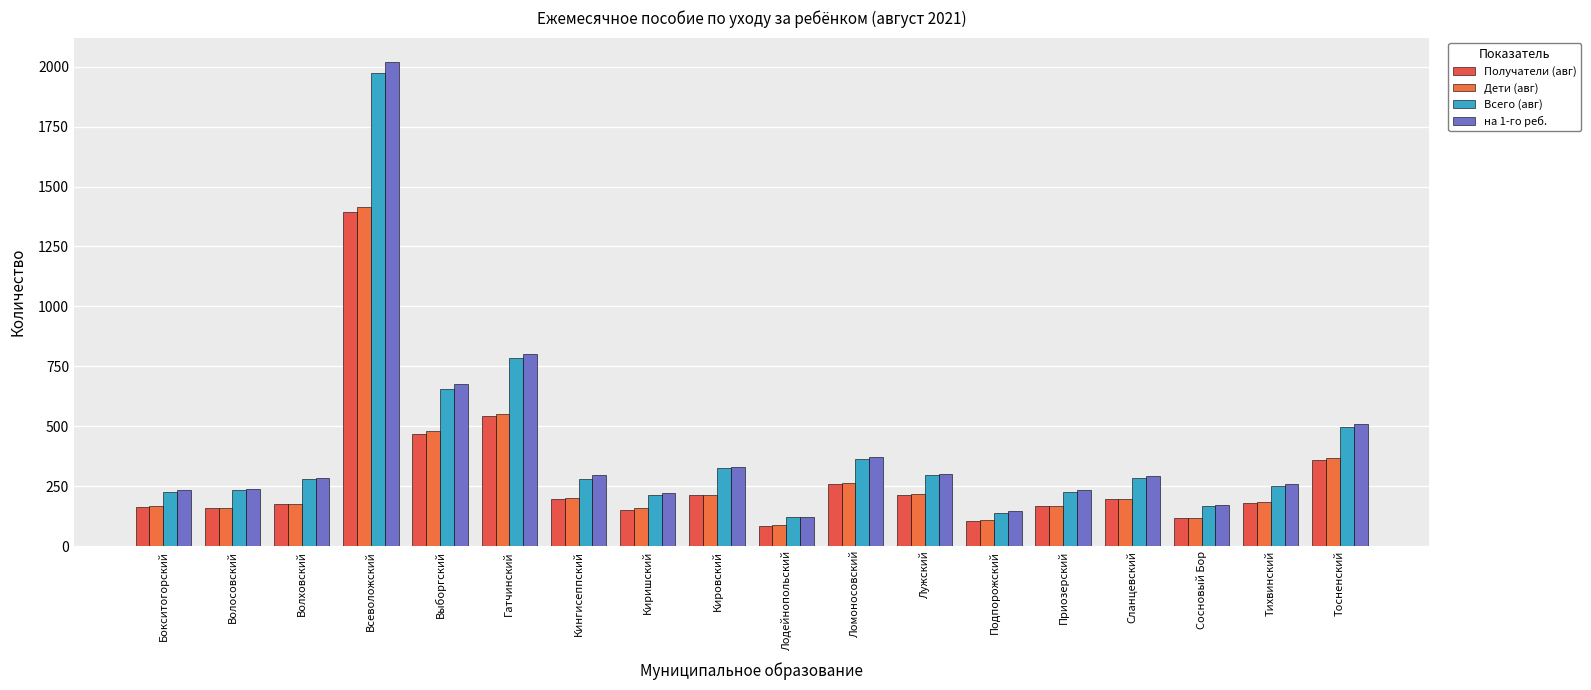

Which series has the widest spread of values?

на 1-го реб.